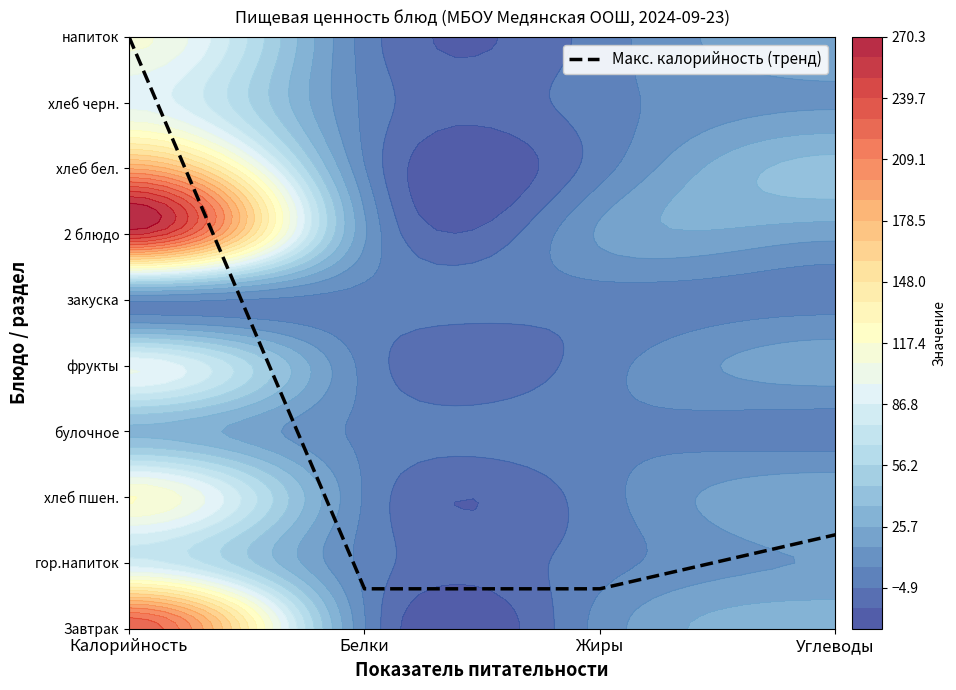

What is the change in value from Жиры to Углеводы?

+0.8